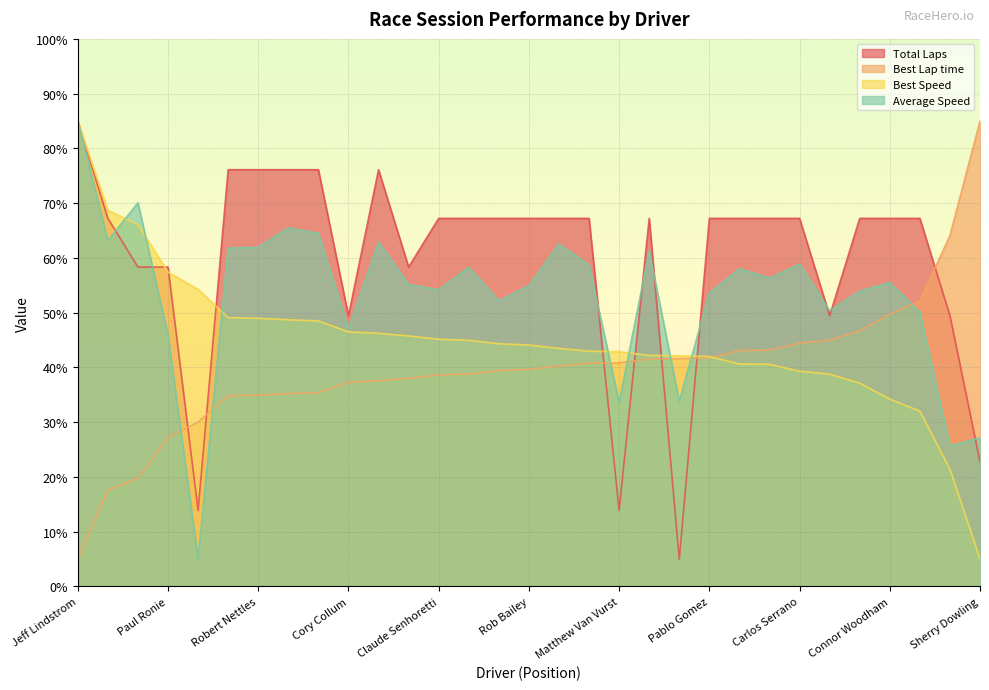

Where is Total Laps nearest to the value 44?

Cory Collum